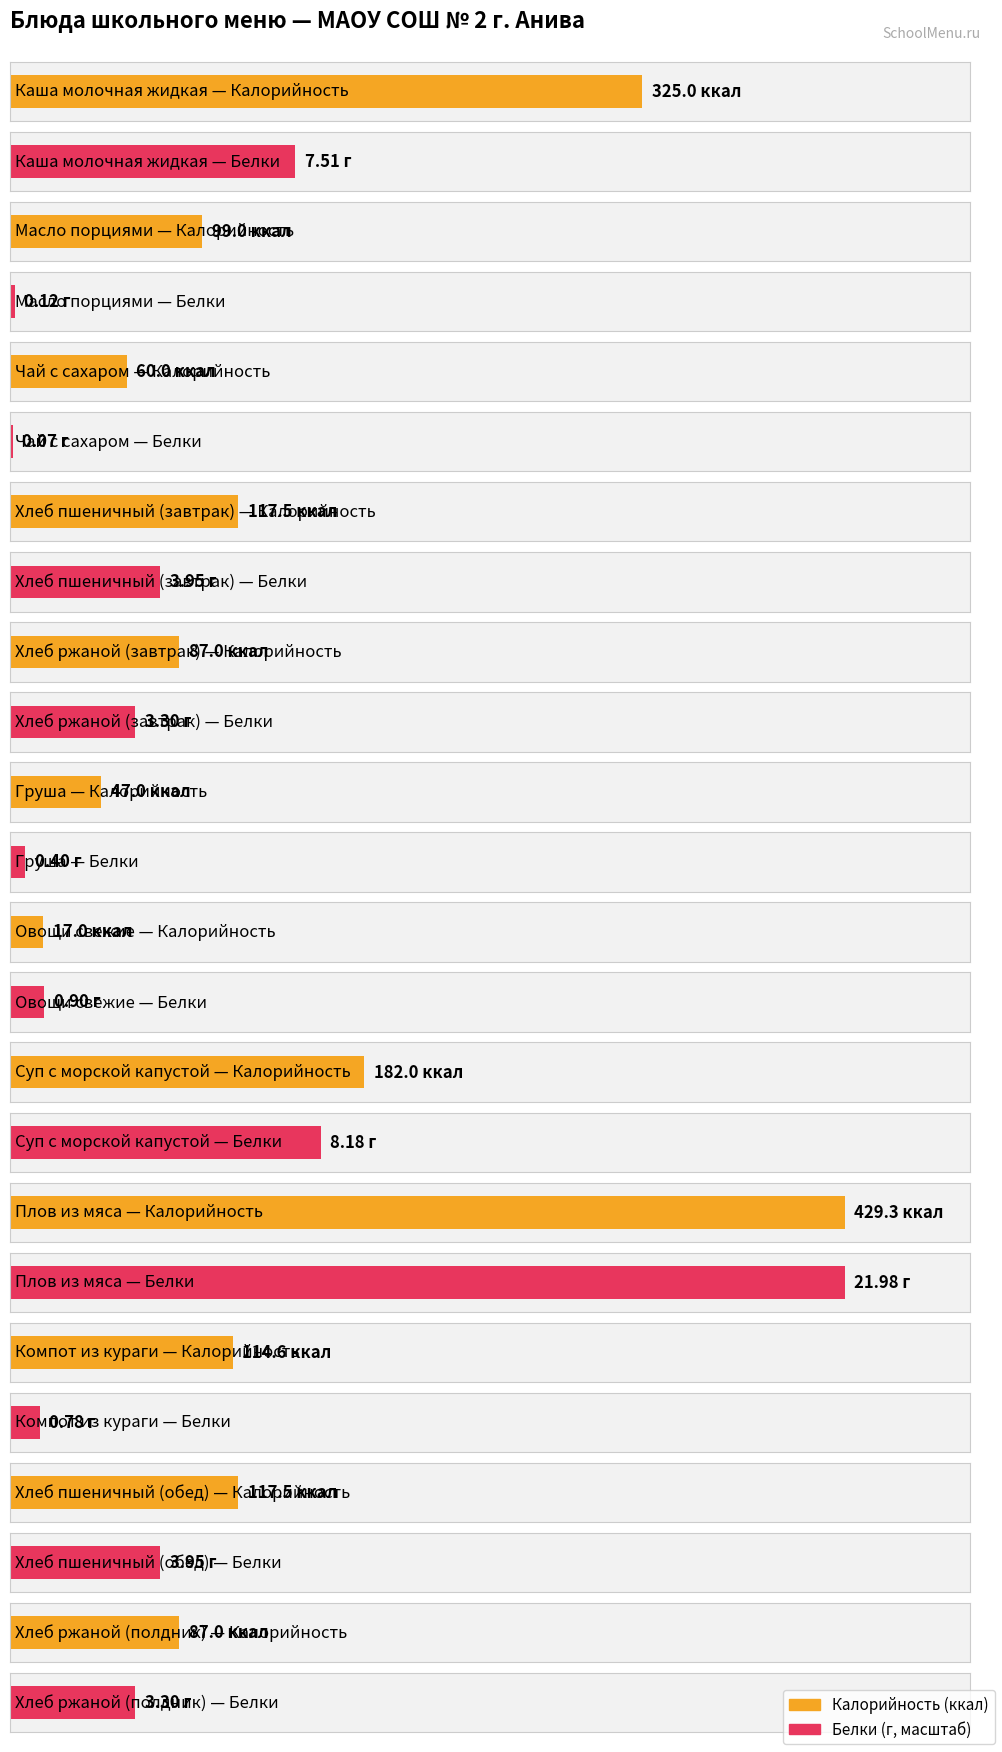

The value of Калорийность at Компот из кураги is 72.2. True or false?

False